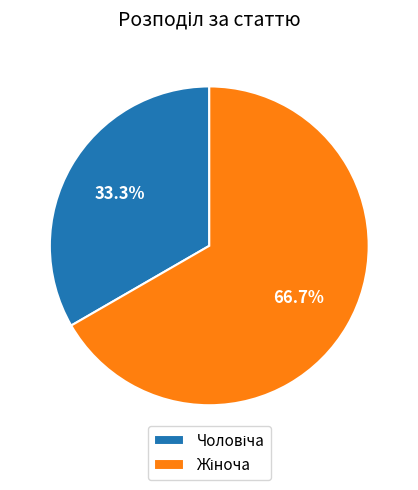

Is there any slice that represents more than half of the pie?

Yes